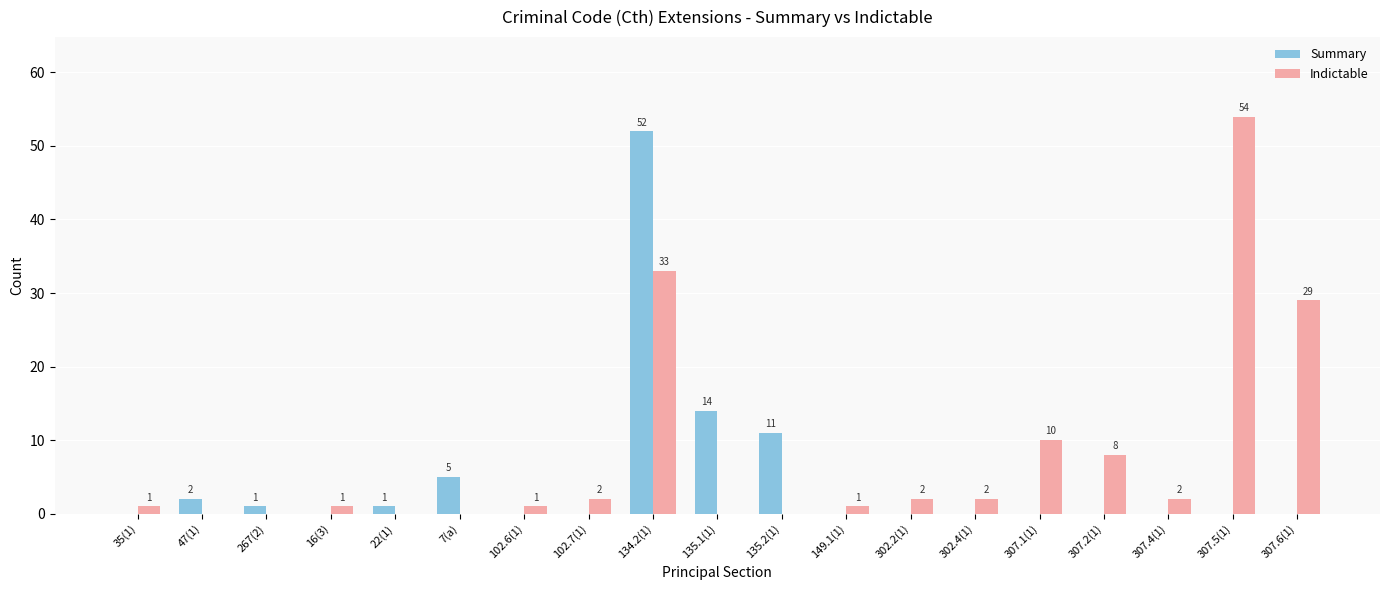

What is the highest value of the Indictable series?

54